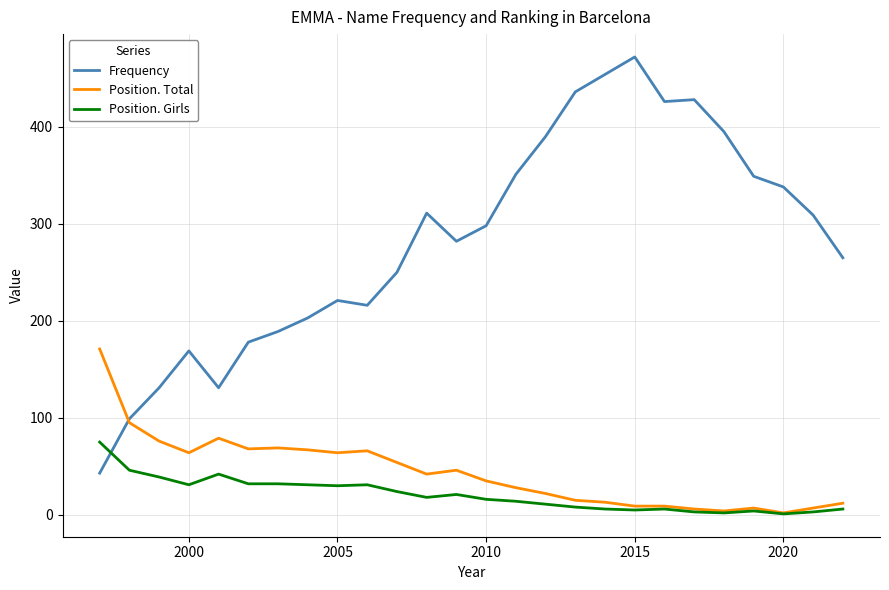

Which series has the widest spread of values?

Frequency